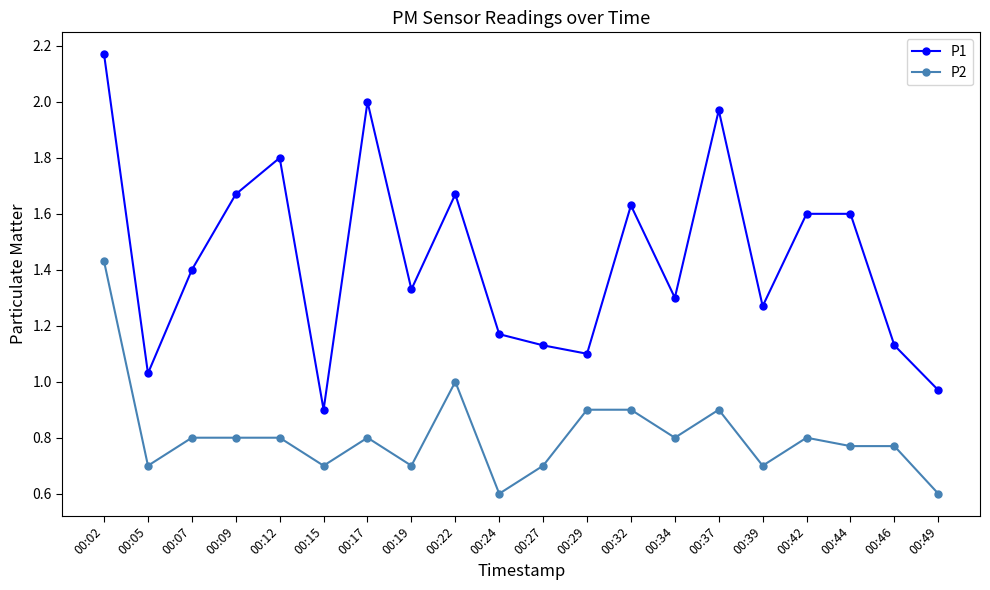

What are all the series names shown in the legend?

P1, P2